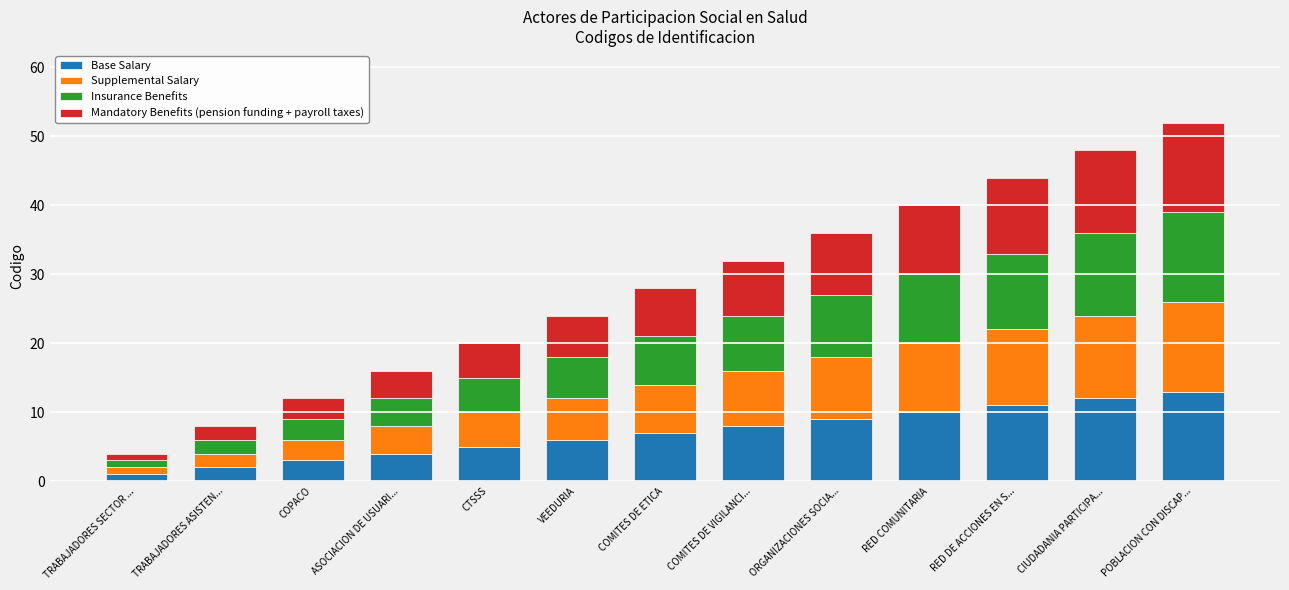

What is the maximum value for Base Salary?

13